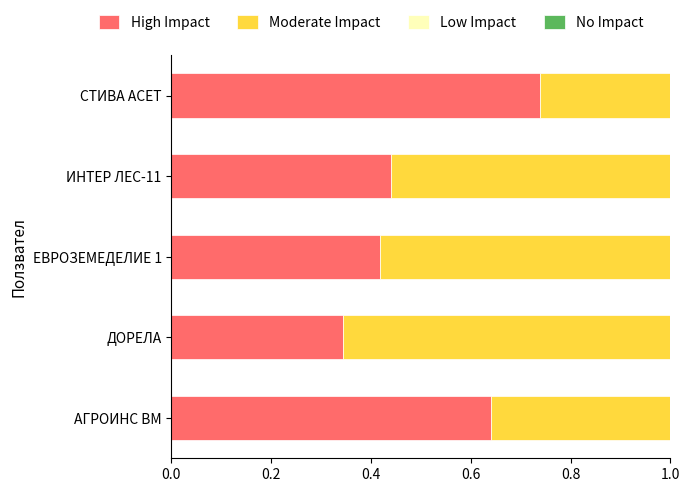

How many High Impact values are between 0 and 1?

5